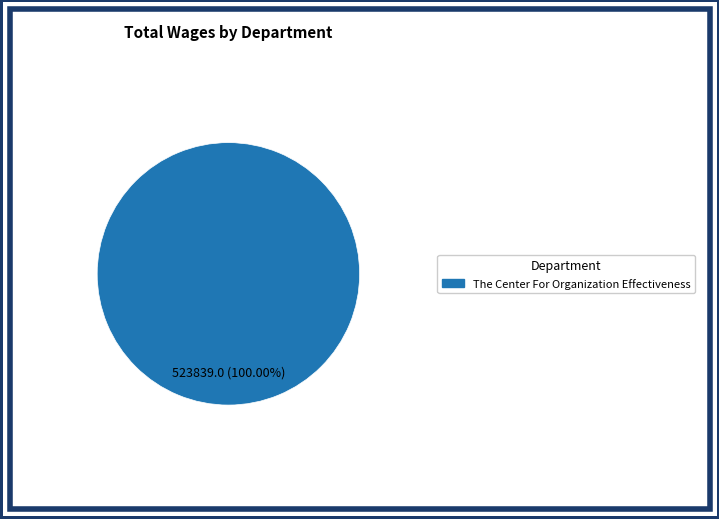

Rank the categories by value from lowest to highest.

The Center For Organization Effectiveness